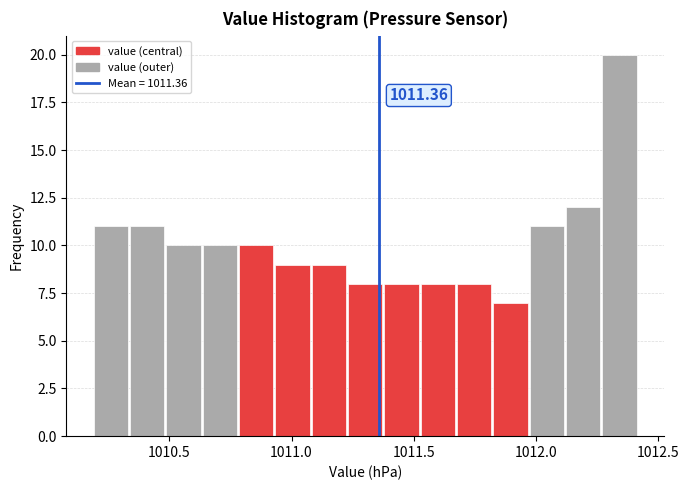

Read against the x-axis, roughly where is the centre of the tallest bar?

1012.35